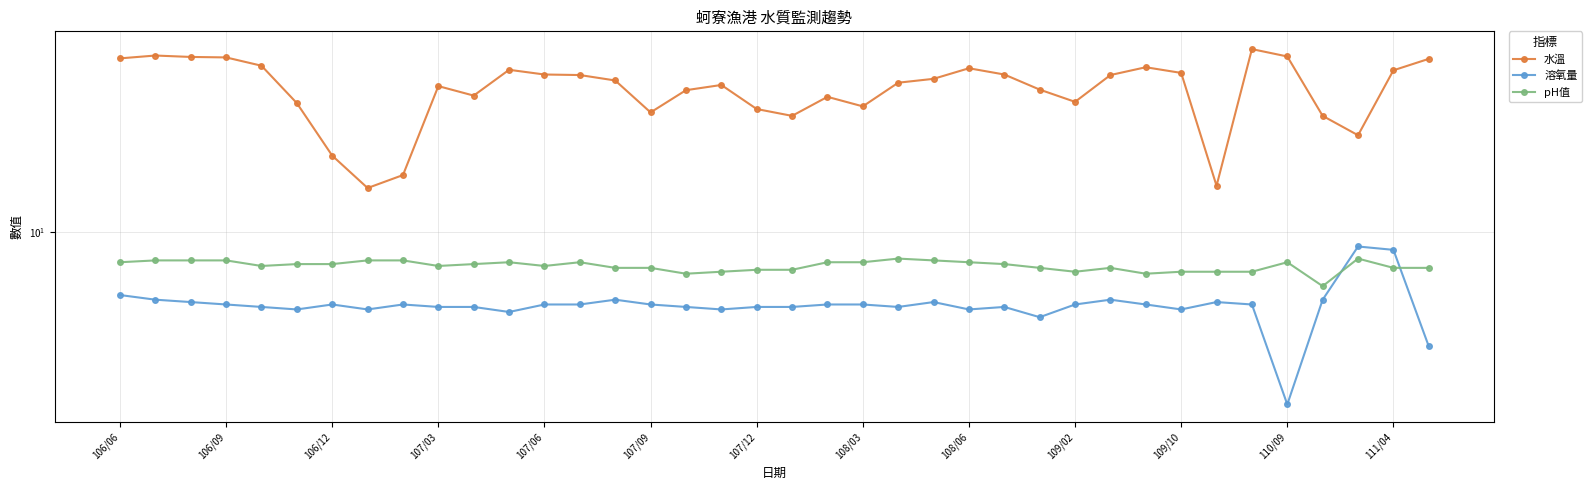

True or false: 水溫 and pH值 intersect in this chart.

False